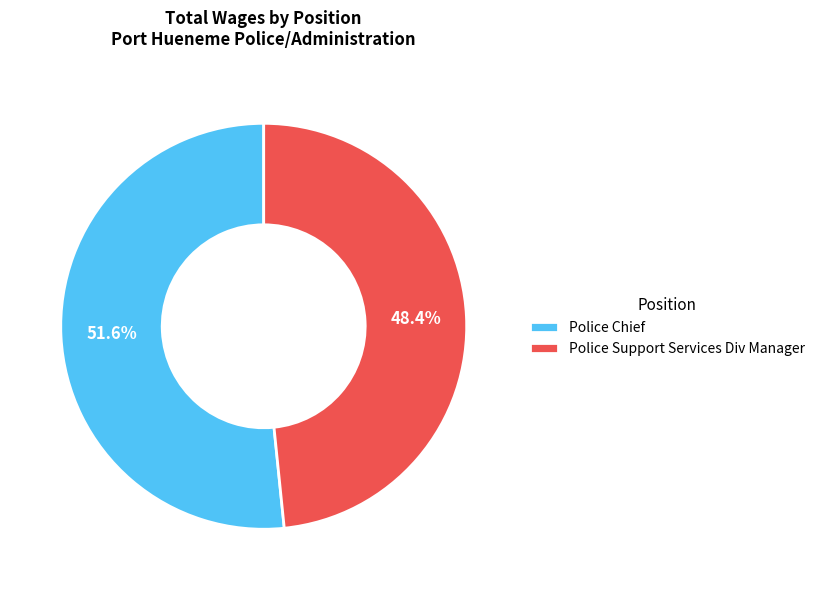

True or false: Police Chief accounts for 58% of the total.

False